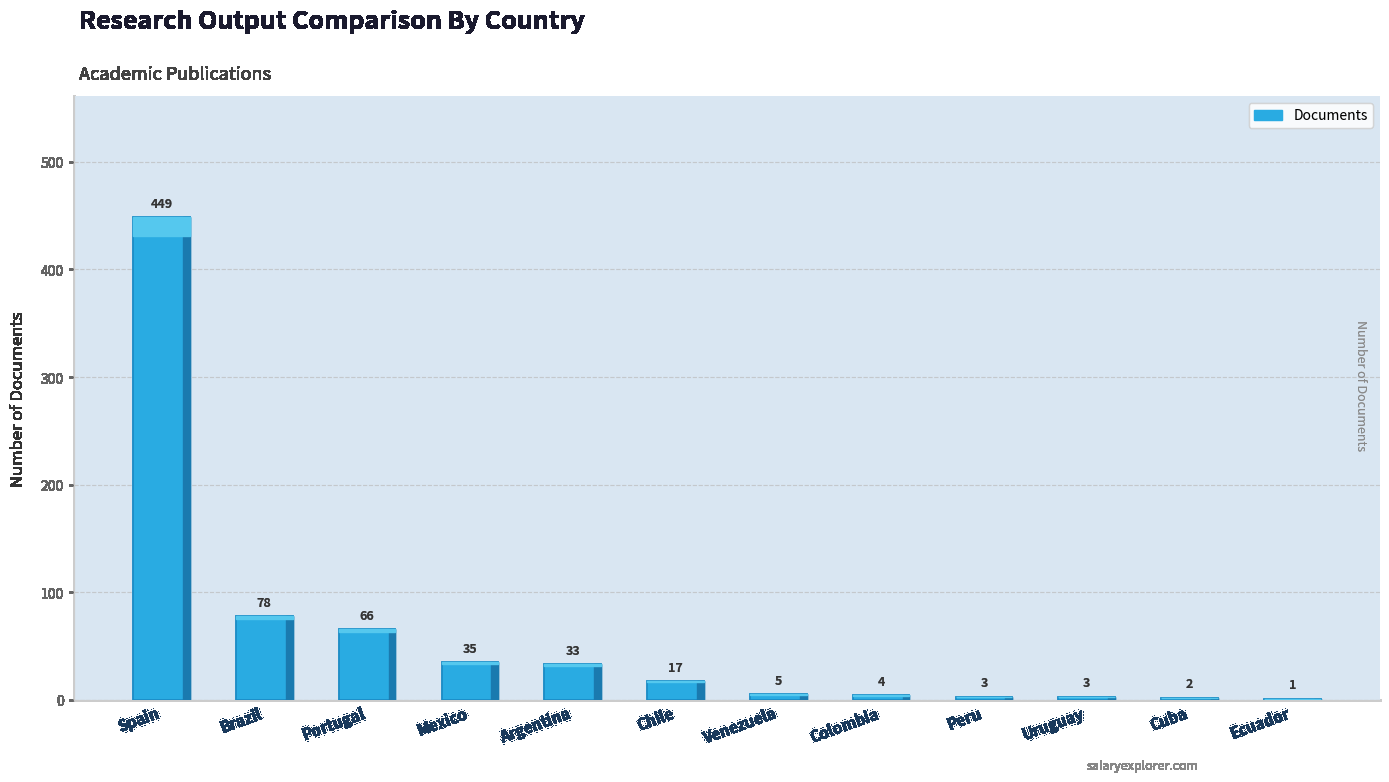

At which category does the chart reach its peak across all series?

Spain